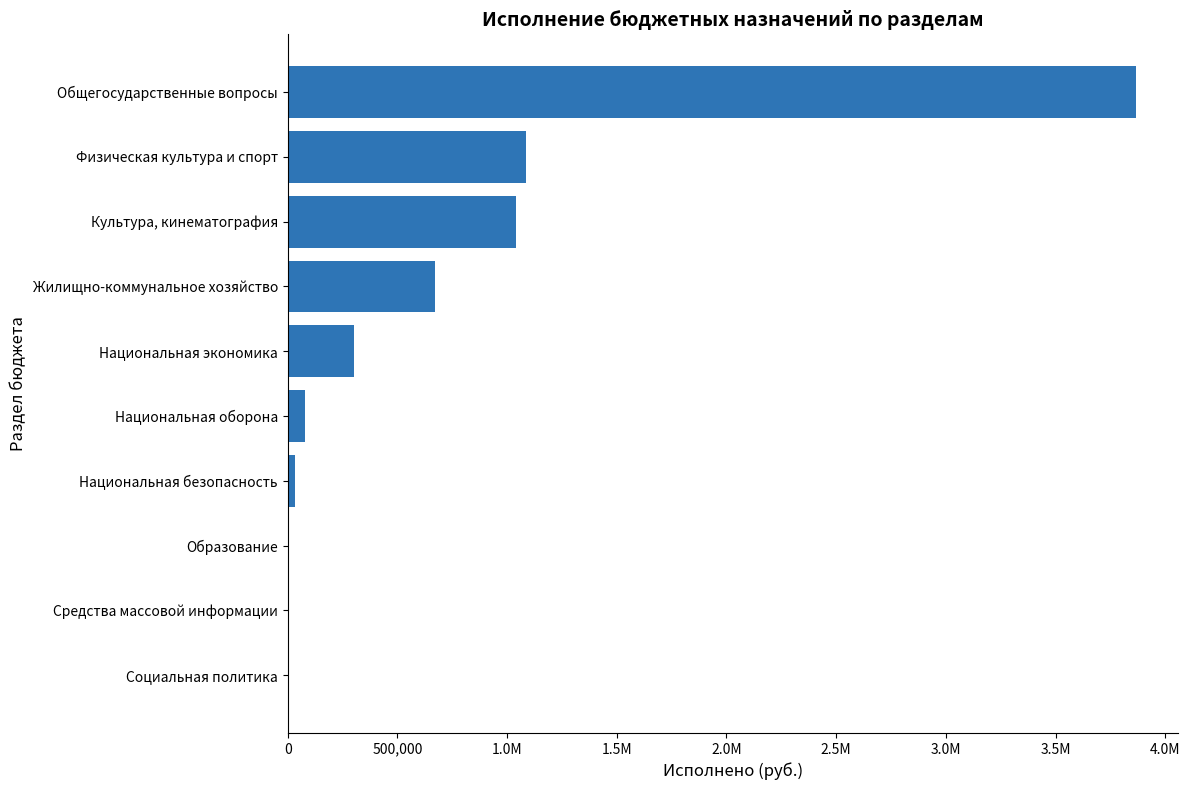

Are the bars horizontal?

Yes